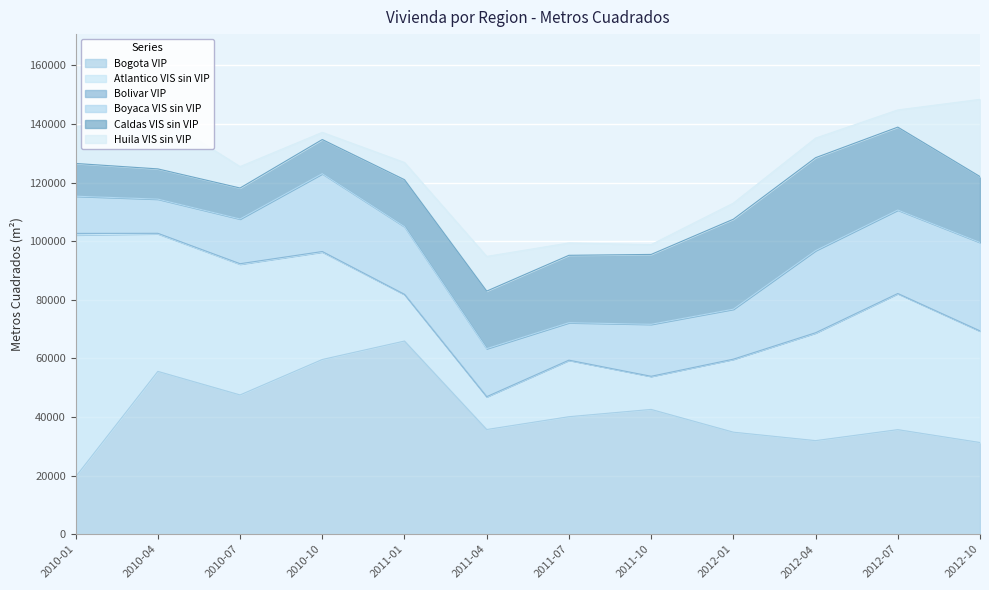

What position from the right is 2011-10?

5